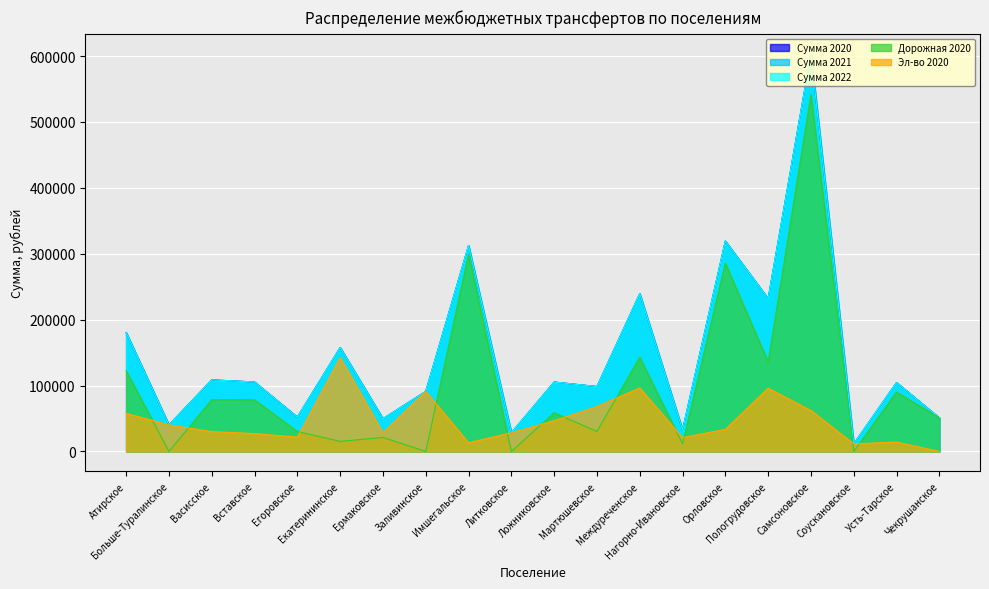

List the series in order of their peak value, lowest first.

Эл-во 2020, Дорожная 2020, Сумма 2020, Сумма 2021, Сумма 2022